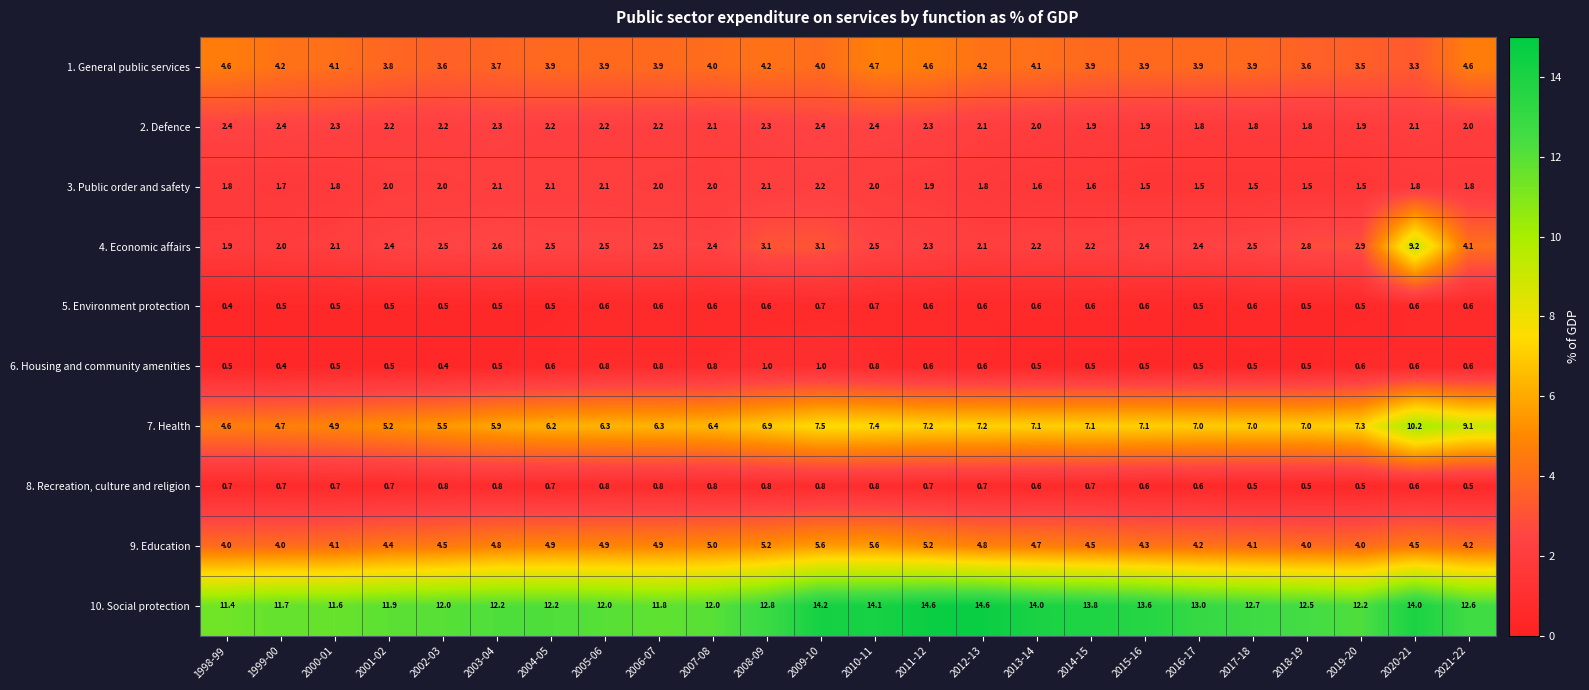

What is the difference between the second highest and minimum values in the 1. General public services series?

1.3